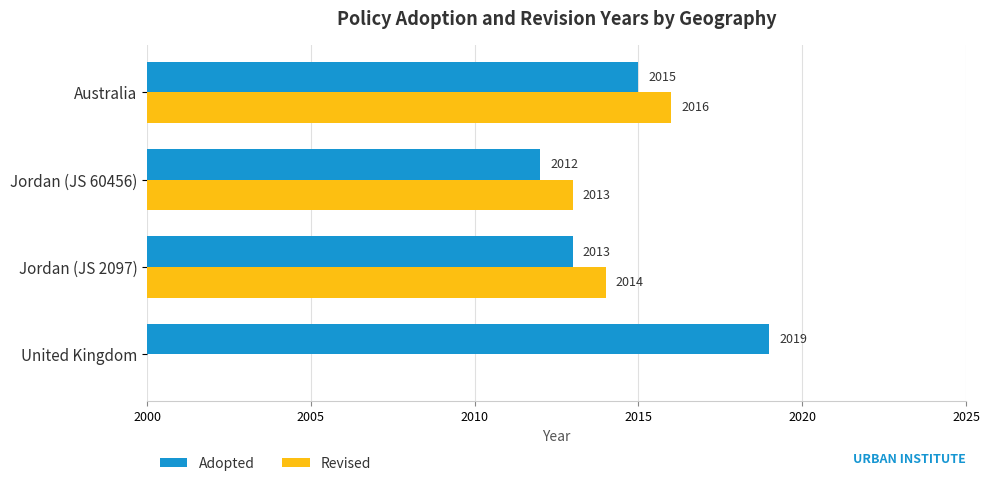

Which series has the largest total across all categories?

Adopted